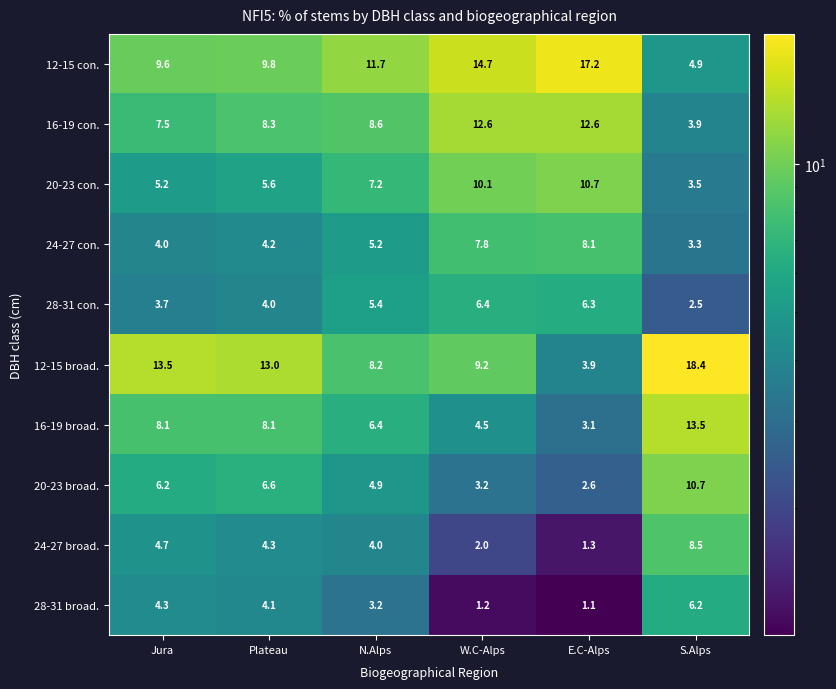

Which series changed the most between N.Alps and S.Alps?

12-15 broad.